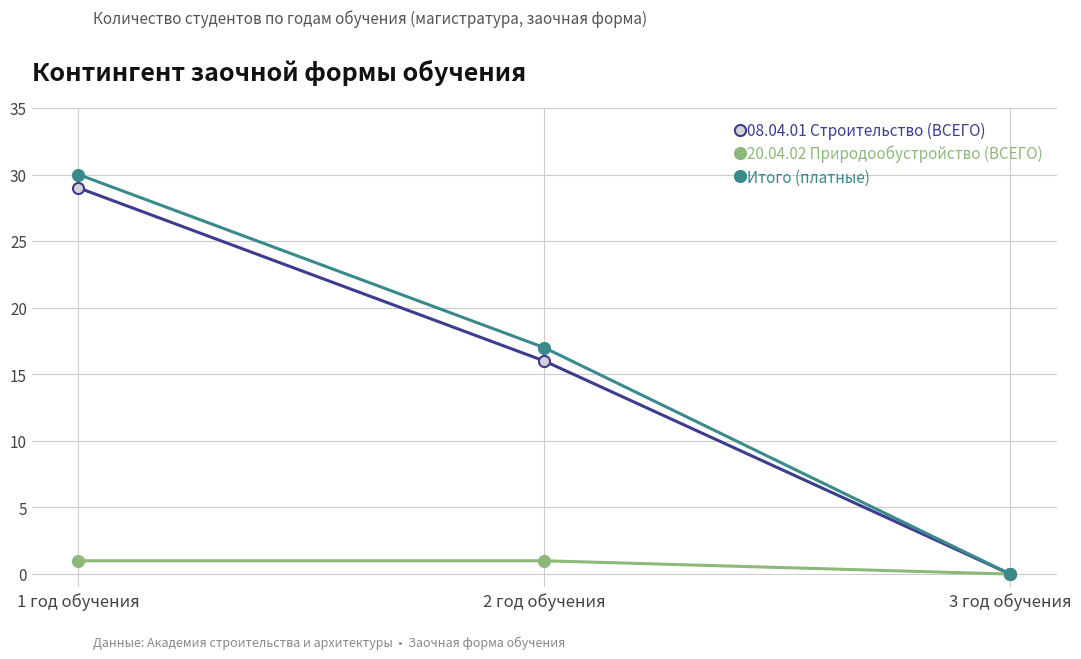

The 20.04.02 Природообустройство (ВСЕГО) series shows 0 at 3 год обучения. True or false?

True